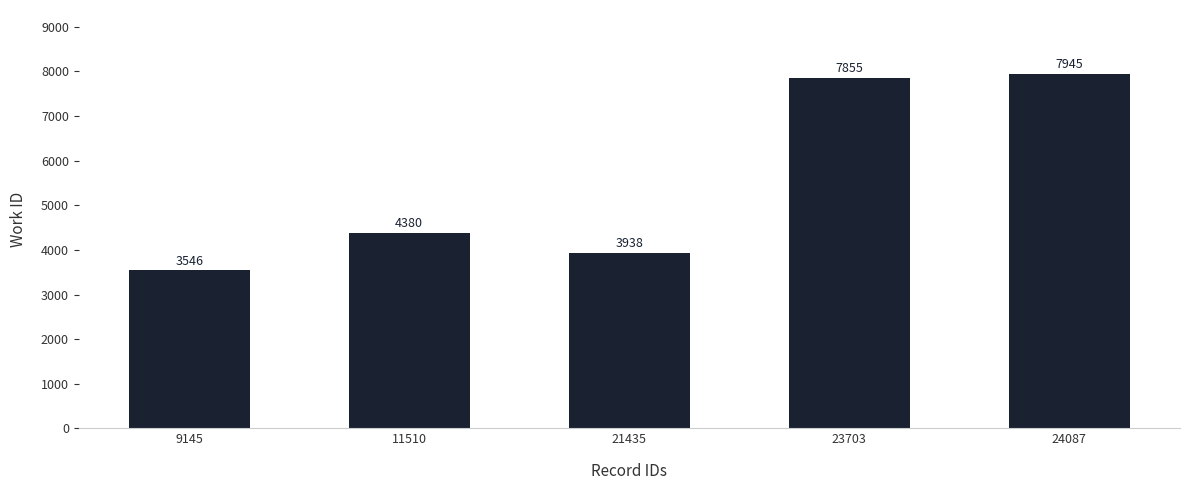

What is the sum of the values at 24087 and 9145?

11491